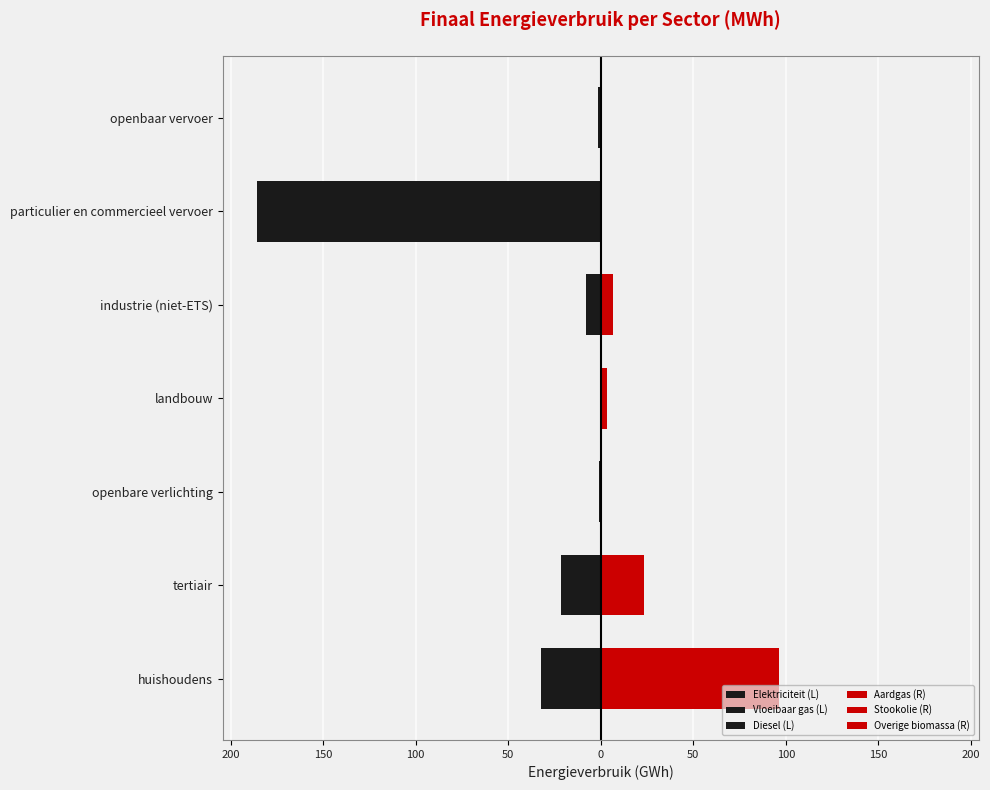

Is the value of Overige biomassa (R) at landbouw greater than the value of Vloeibaar gas (L) at huishoudens?

Yes